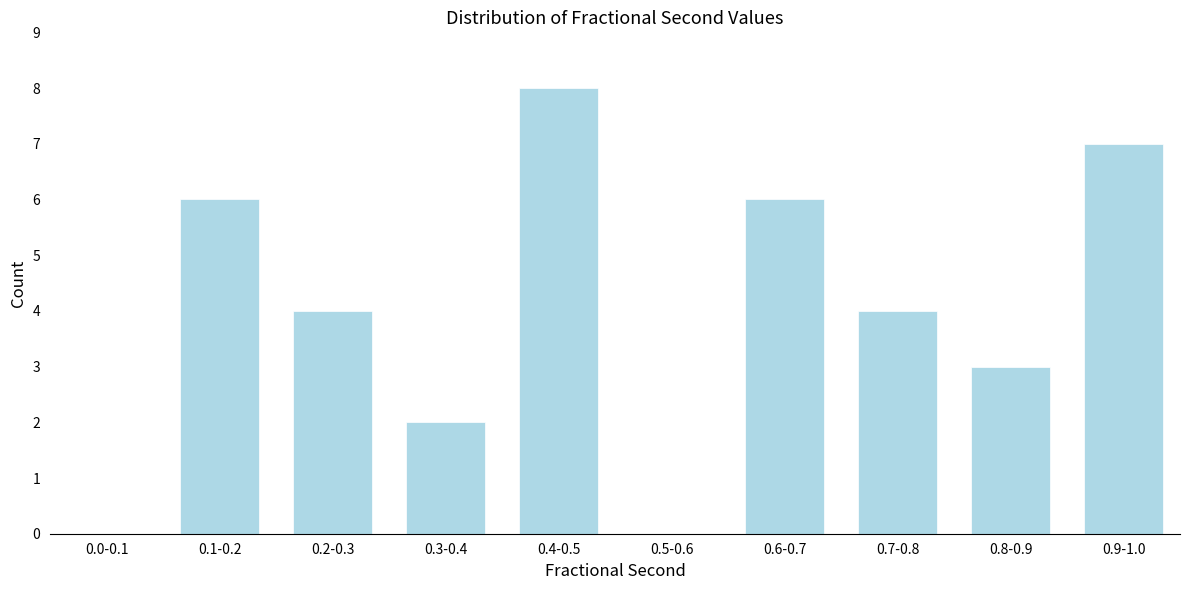

Reading left to right, list all the values displayed in this chart.

0.0-0.1=0	0.1-0.2=6	0.2-0.3=4	0.3-0.4=2	0.4-0.5=8	0.5-0.6=0	0.6-0.7=6	0.7-0.8=4	0.8-0.9=3	0.9-1.0=7